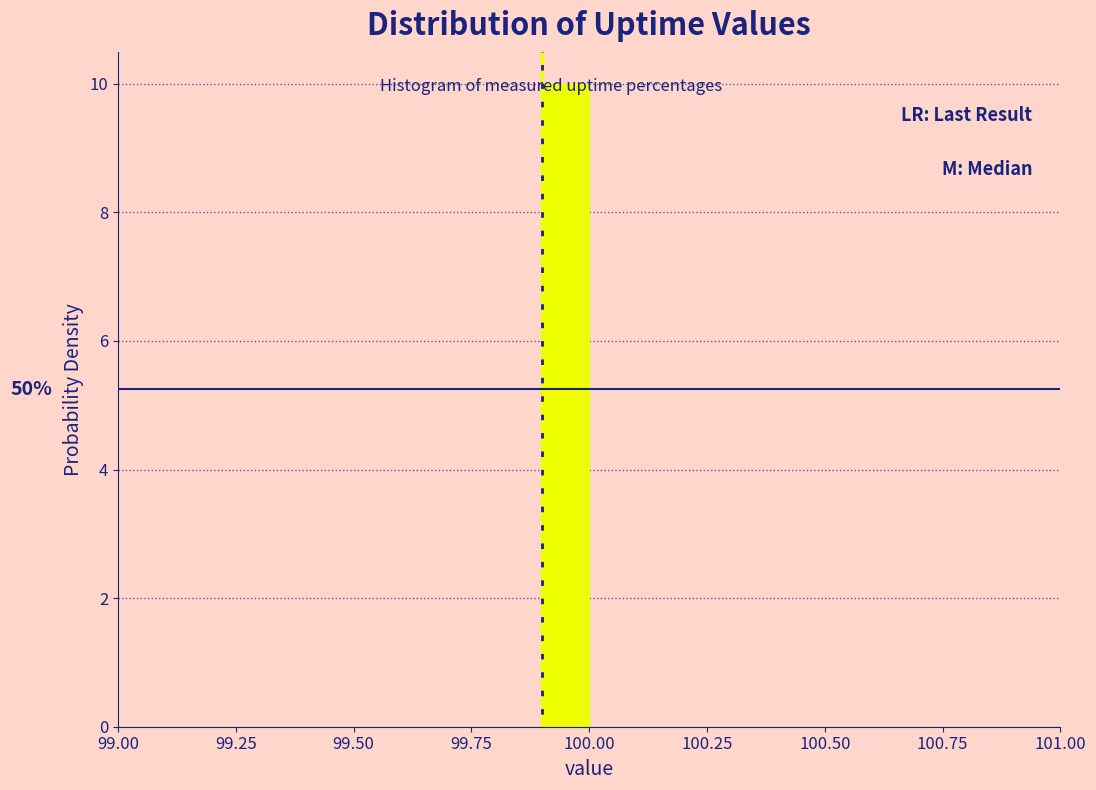

Read against the x-axis, roughly where is the centre of the tallest bar?

99.95